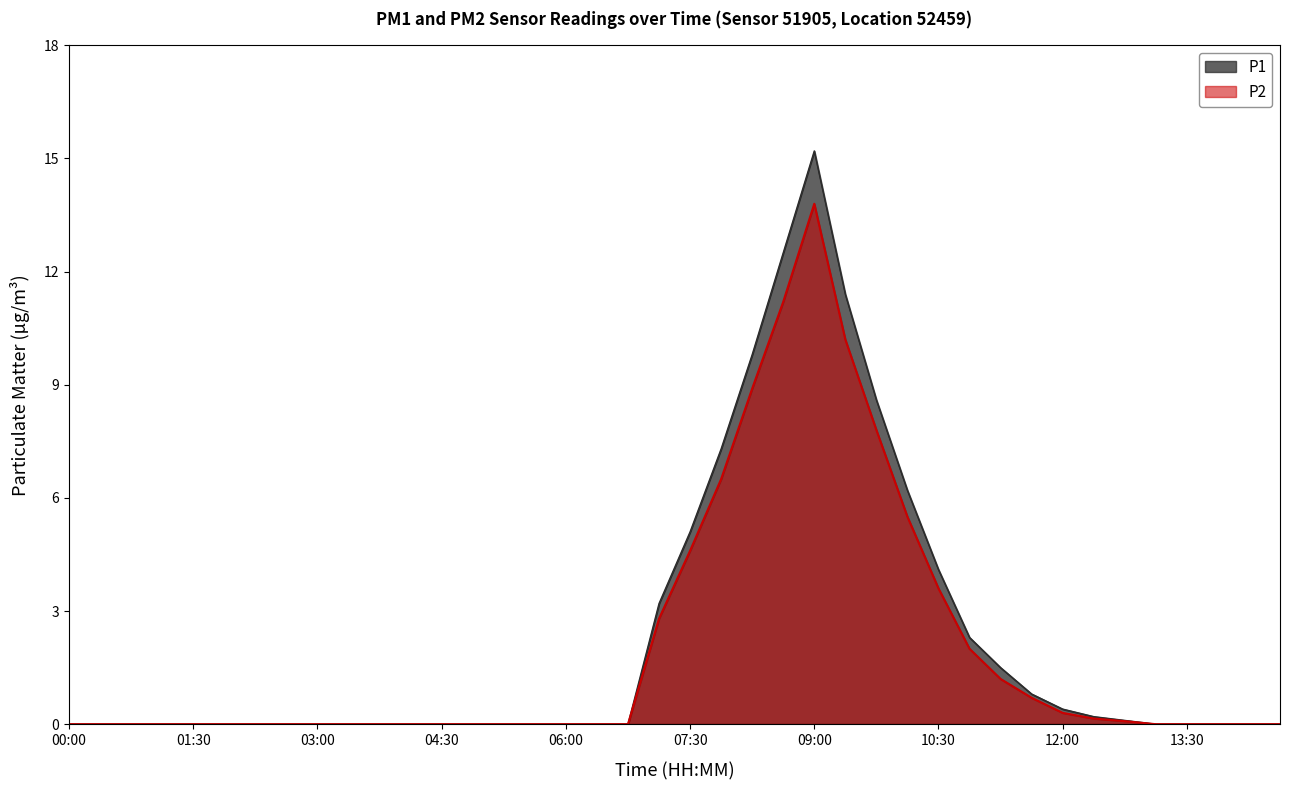

Where is P1 nearest to the value 7?

07:52